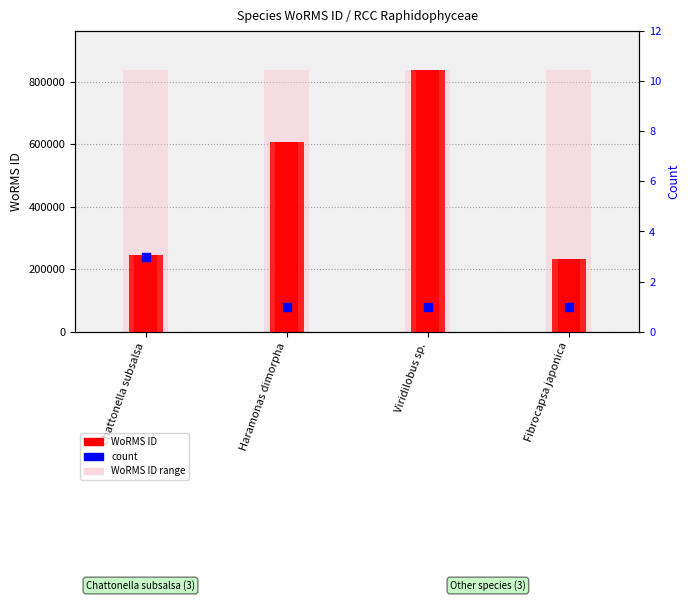

Which series has the largest total across all categories?

WoRMS ID